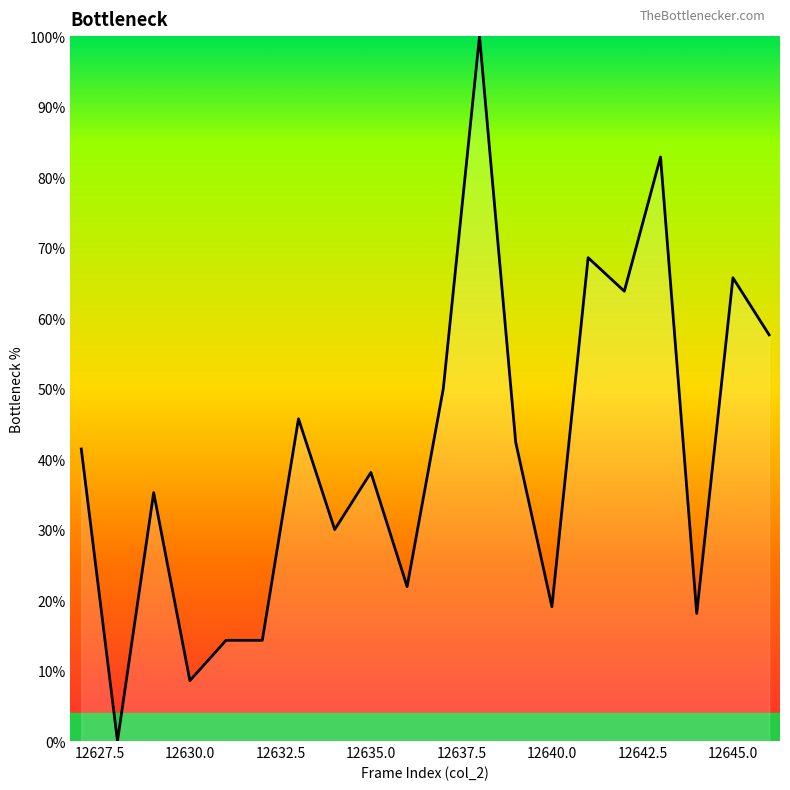

What is the greatest value displayed?

100.0